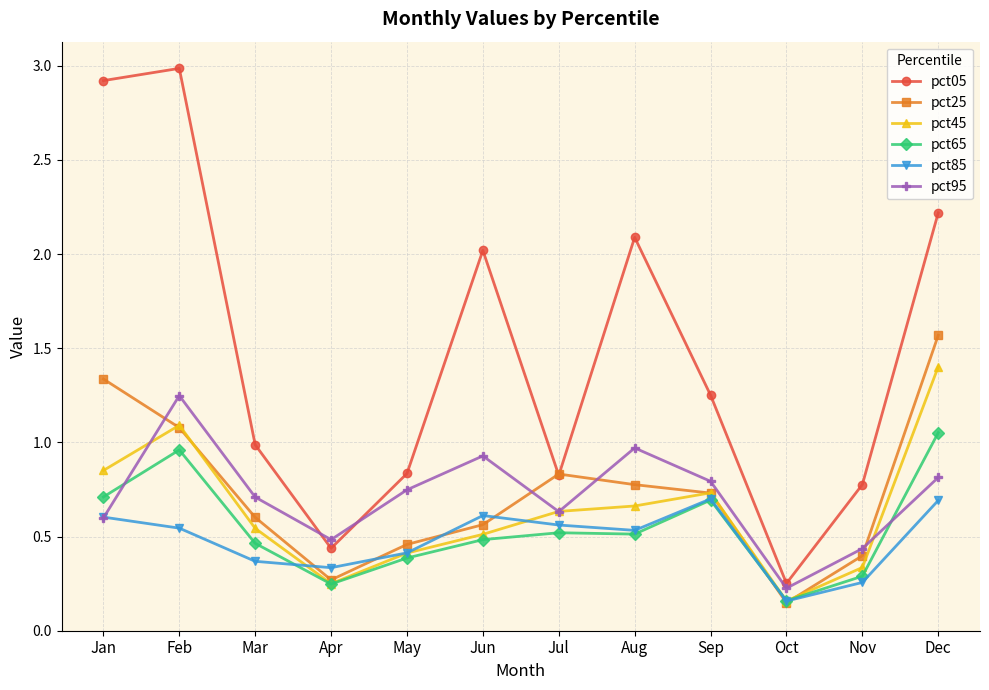

Is it true that pct85 equals 0.6 at Jan?

True